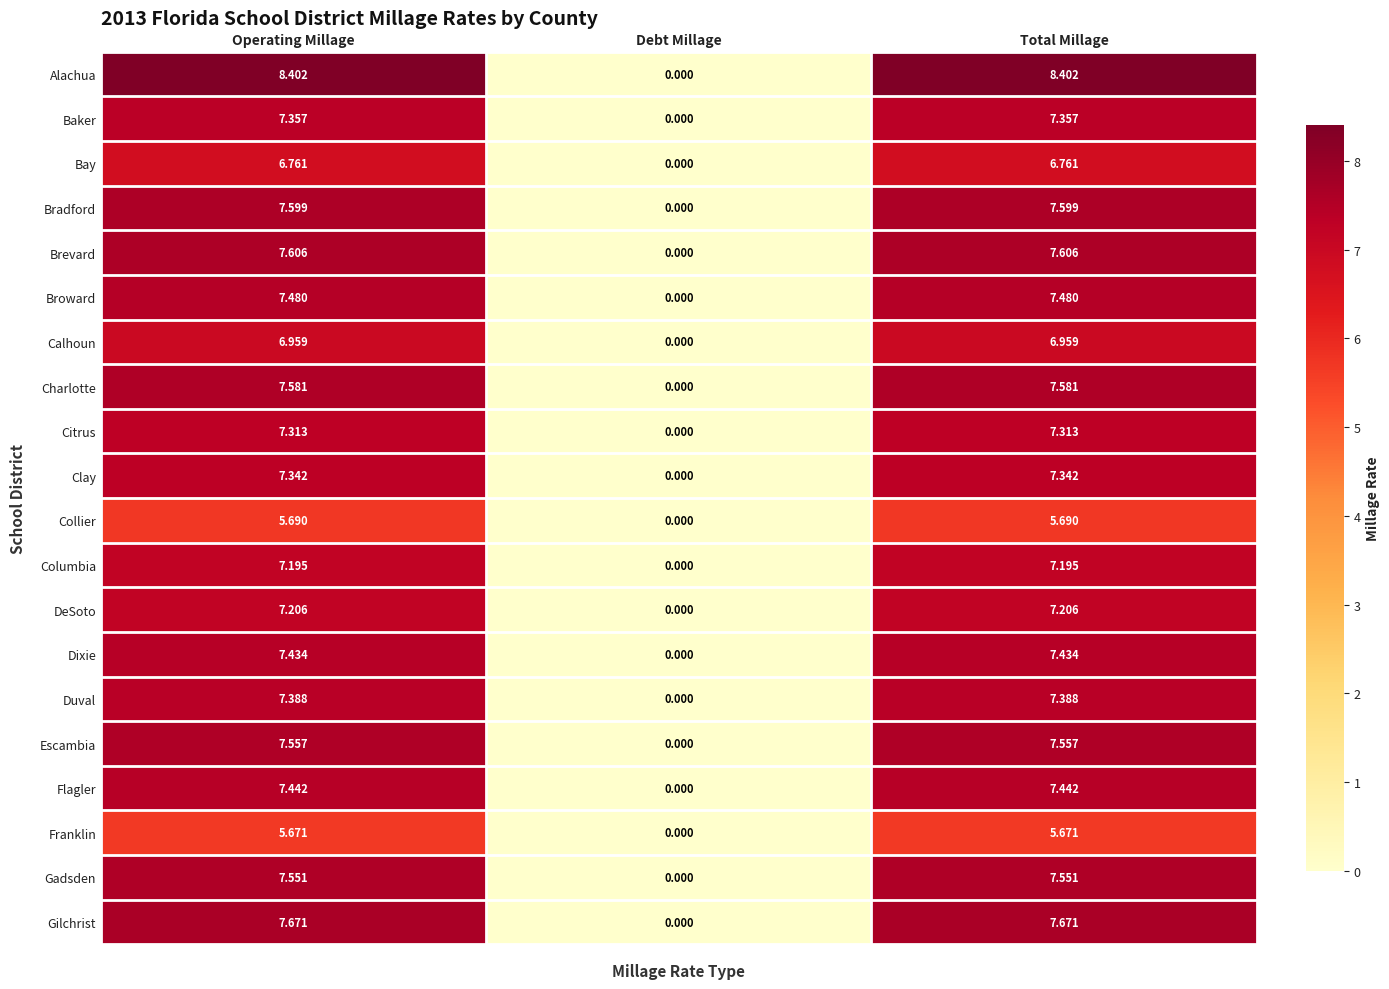

How many data points does each series have?

3